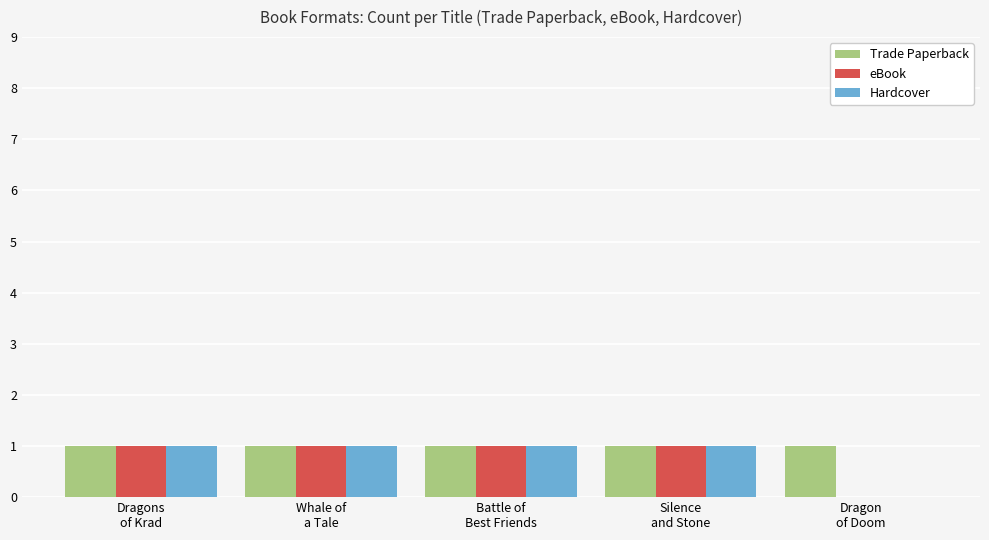

True or false: eBook has a value of 1 at Whale of
a Tale.

True